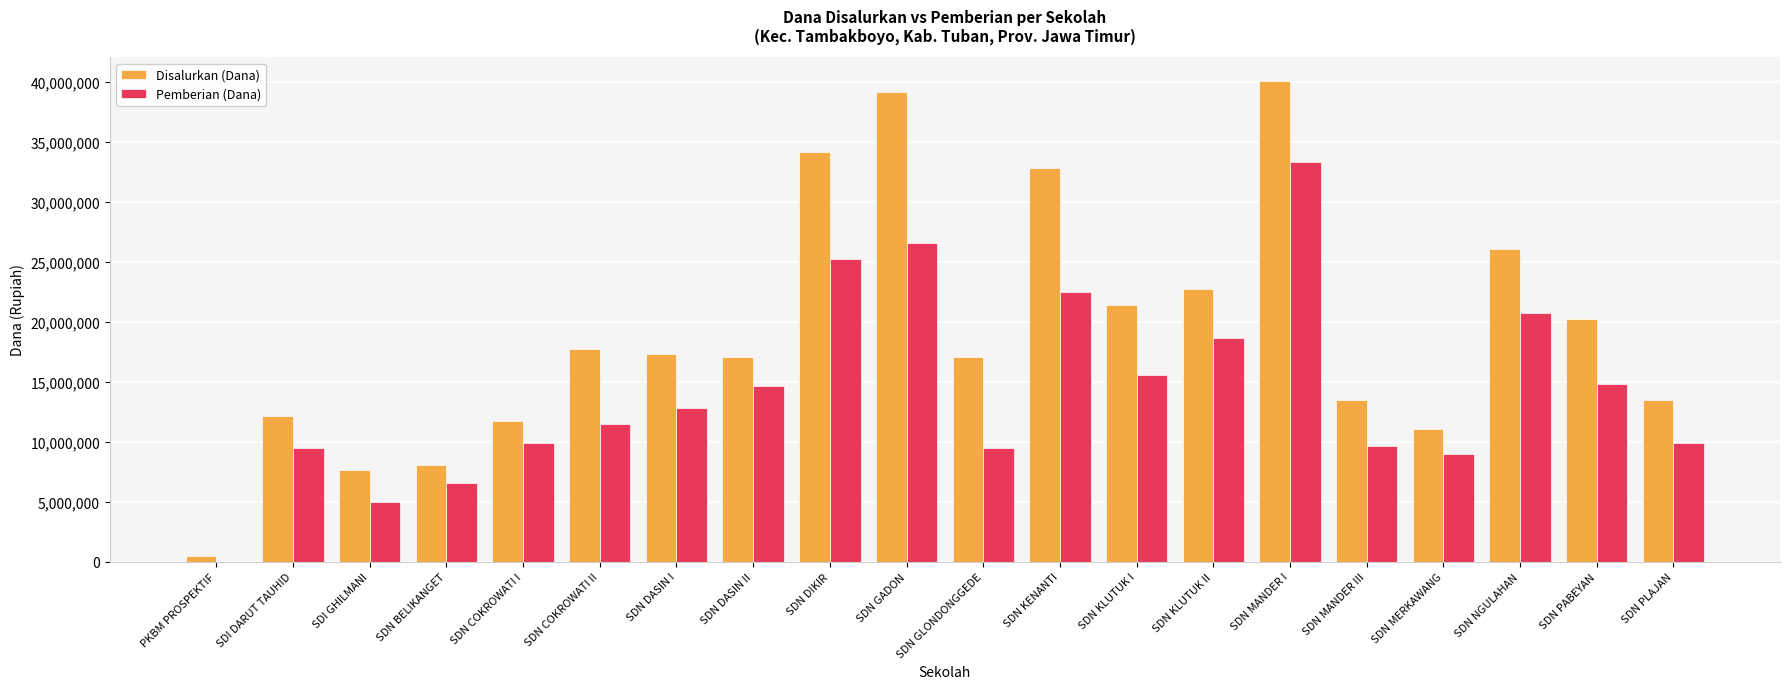

Which series has the widest spread of values?

Disalurkan (Dana)